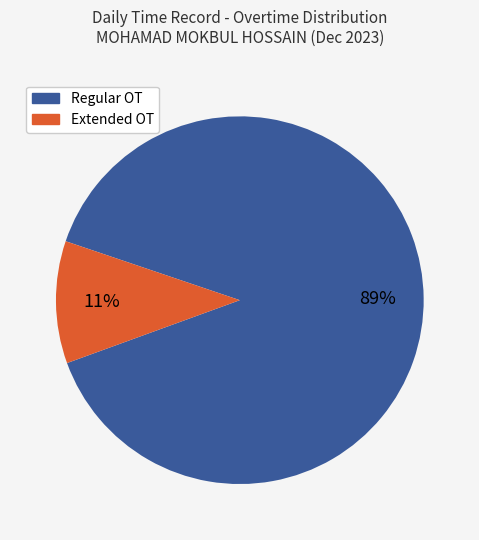

To the nearest percent, what is the average slice percentage?

50%